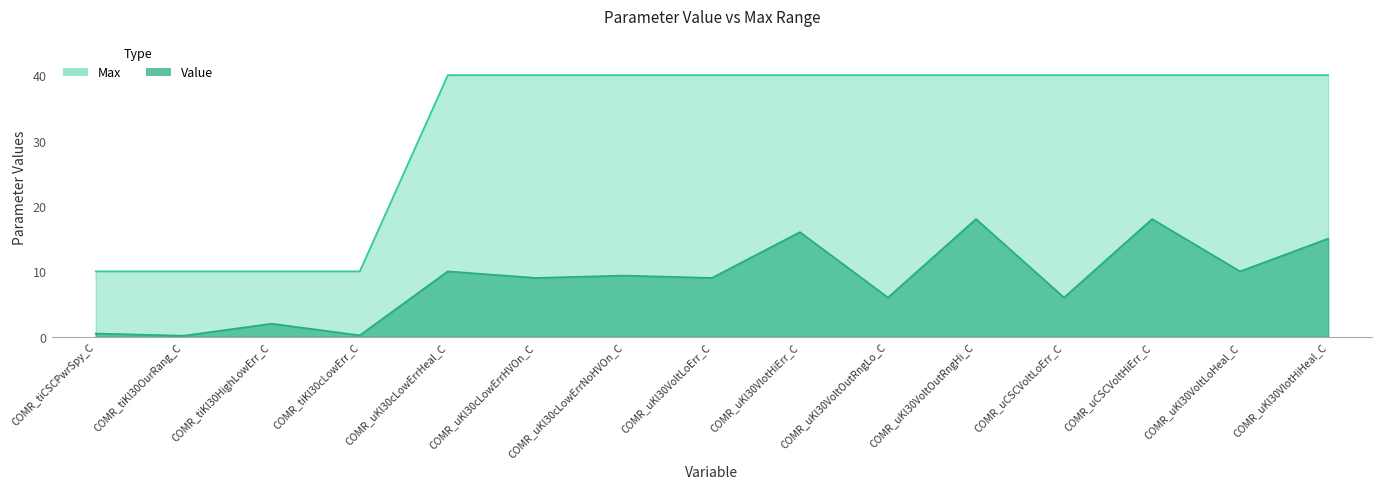

True or false: Value and Max intersect in this chart.

False